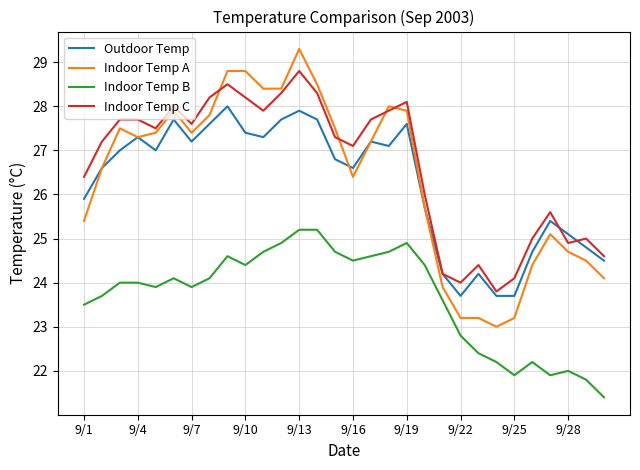

Rank the series by their maximum value, from highest to lowest.

Indoor Temp A, Indoor Temp C, Outdoor Temp, Indoor Temp B